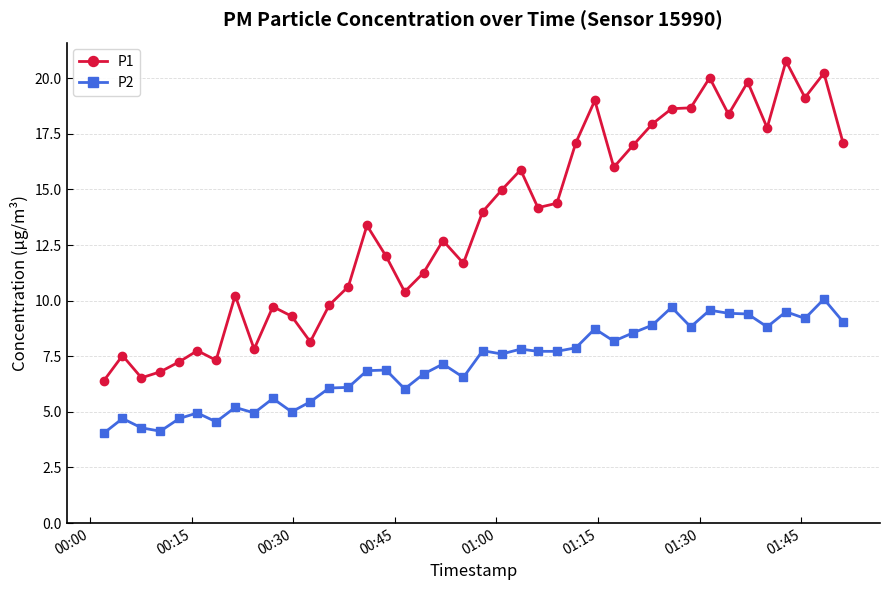

Which series has the largest range (max minus min)?

P1